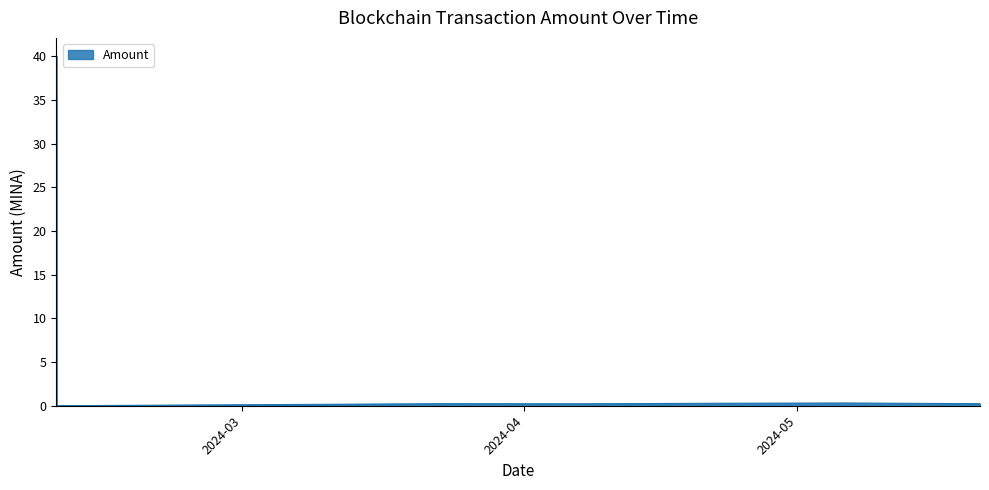

True or false: there are more than 2 points higher than both neighbors.

False